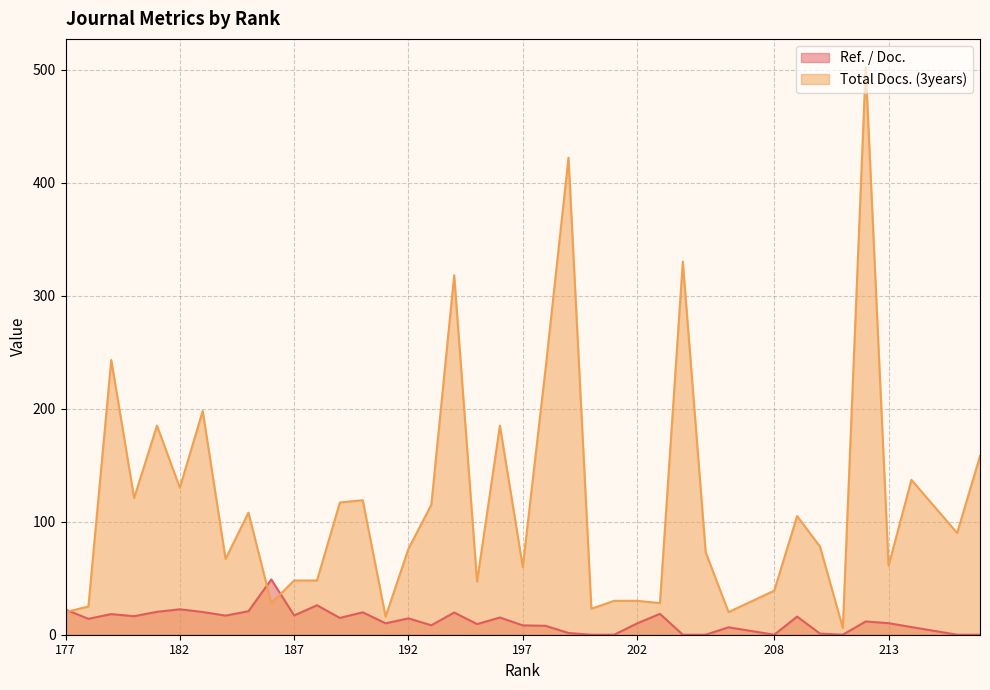

Does the chart have visible grid lines?

Yes